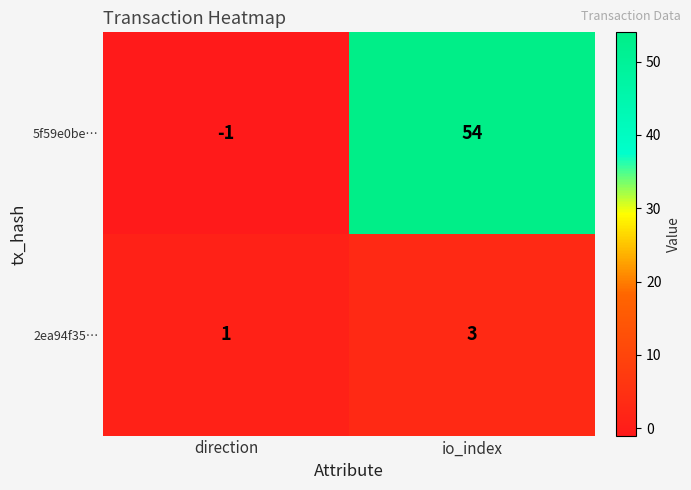

Between direction and io_index, which series saw the biggest shift?

5f59e0be…